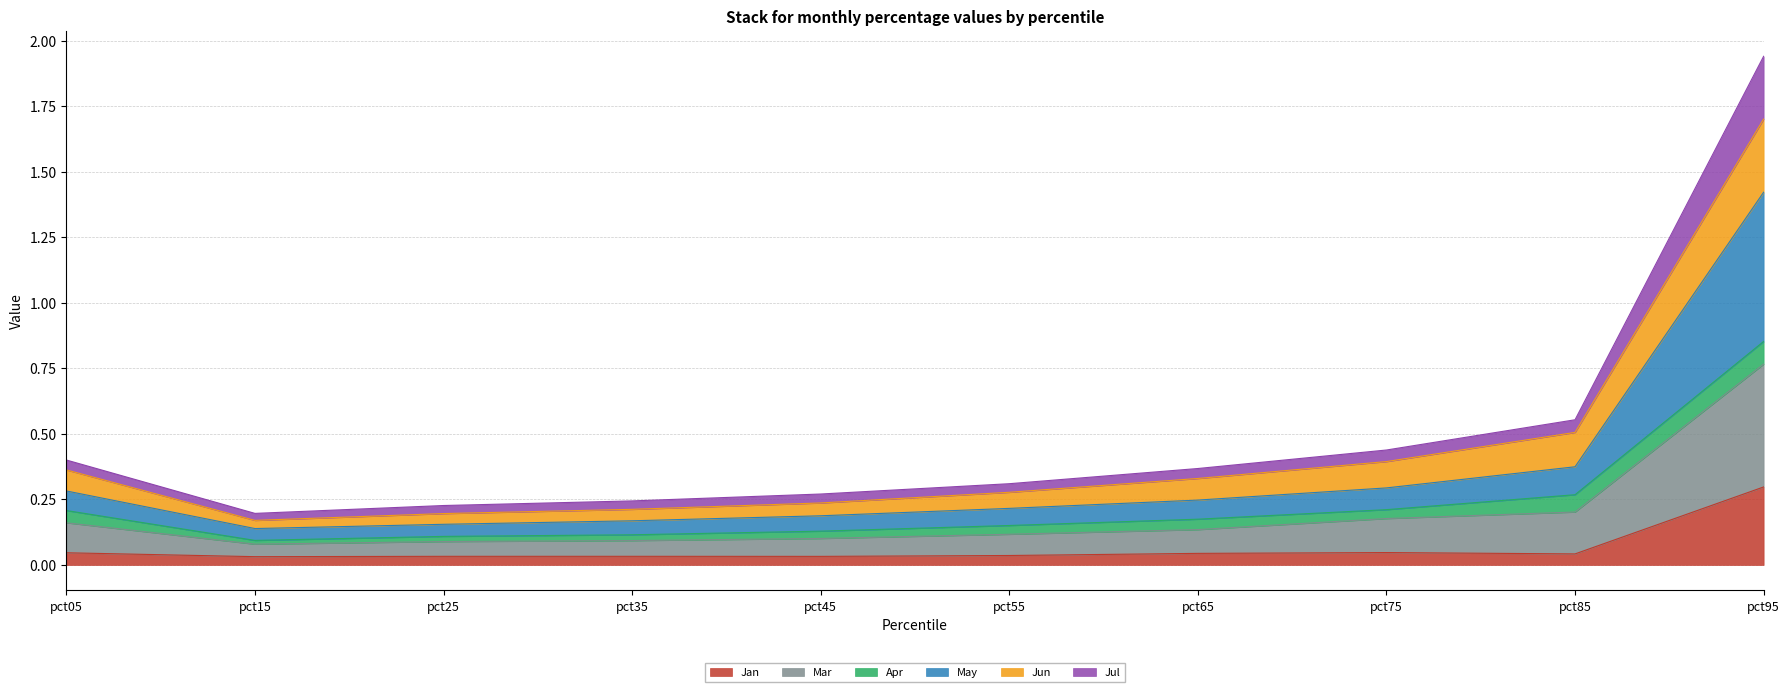

At which category is the sum across all series the highest?

pct95